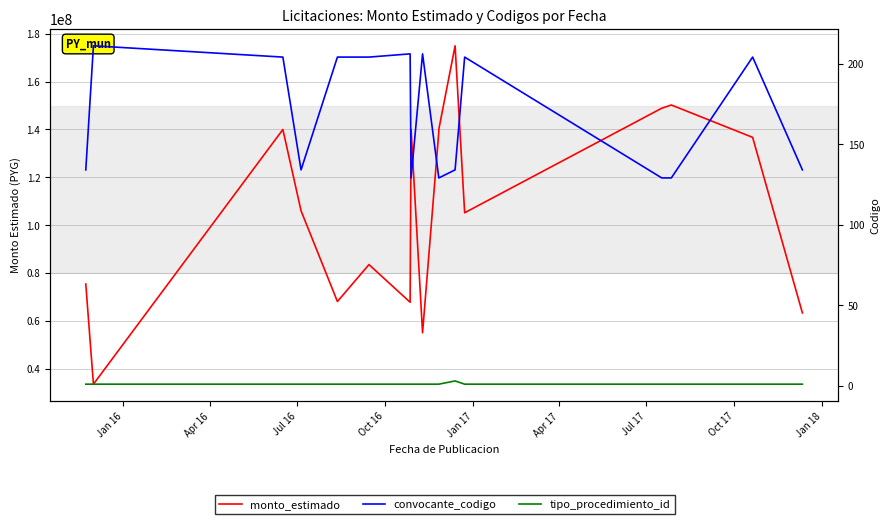

Does the chart display data point markers on the line(s)?

No